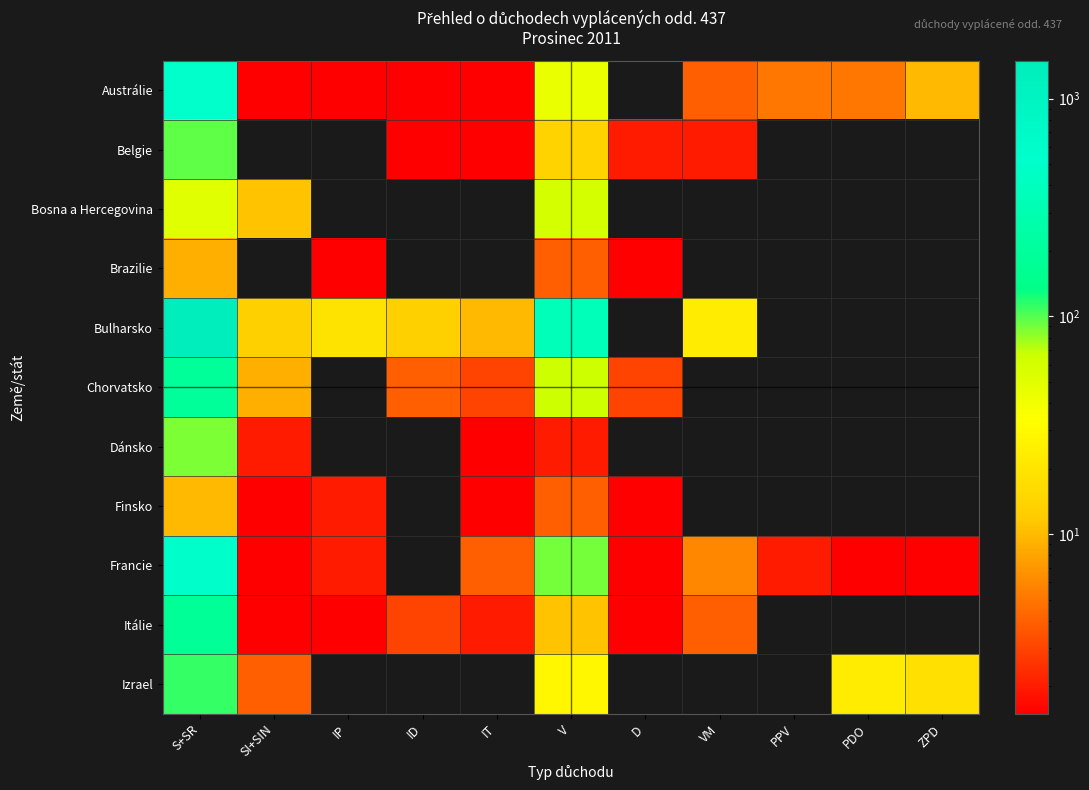

Reading right to left, what are all the values shown in this chart?

Austrálie: ZPD=10	PDO=5	PPV=5	VM=4	D=0	V=44	IT=1	ID=1	IP=1	SI+SIN=1	S+SR=524
Belgie: ZPD=0	PDO=0	PPV=0	VM=2	D=2	V=14	IT=1	ID=1	IP=0	SI+SIN=0	S+SR=96
Bosna a Hercegovina: ZPD=0	PDO=0	PPV=0	VM=0	D=0	V=61	IT=0	ID=0	IP=0	SI+SIN=11	S+SR=51
Brazilie: ZPD=0	PDO=0	PPV=0	VM=0	D=1	V=4	IT=0	ID=0	IP=1	SI+SIN=0	S+SR=9
Bulharsko: ZPD=0	PDO=0	PPV=0	VM=23	D=0	V=359	IT=10	ID=13	IP=19	SI+SIN=13	S+SR=1497
Chorvatsko: ZPD=0	PDO=0	PPV=0	VM=0	D=3	V=65	IT=3	ID=4	IP=0	SI+SIN=9	S+SR=186
Dánsko: ZPD=0	PDO=0	PPV=0	VM=0	D=0	V=2	IT=1	ID=0	IP=0	SI+SIN=2	S+SR=88
Finsko: ZPD=0	PDO=0	PPV=0	VM=0	D=1	V=4	IT=1	ID=0	IP=2	SI+SIN=1	S+SR=10
Francie: ZPD=1	PDO=1	PPV=2	VM=6	D=1	V=90	IT=4	ID=0	IP=2	SI+SIN=1	S+SR=549
Itálie: ZPD=0	PDO=0	PPV=0	VM=4	D=1	V=11	IT=2	ID=3	IP=1	SI+SIN=1	S+SR=181
Izrael: ZPD=18	PDO=23	PPV=0	VM=0	D=0	V=29	IT=0	ID=0	IP=0	SI+SIN=4	S+SR=111